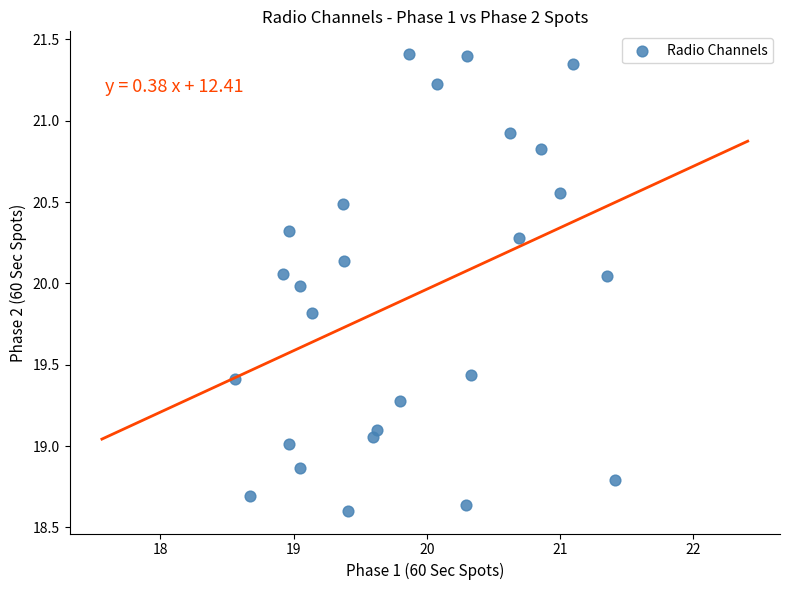

What is the range of Y values (max minus min)?

2.8